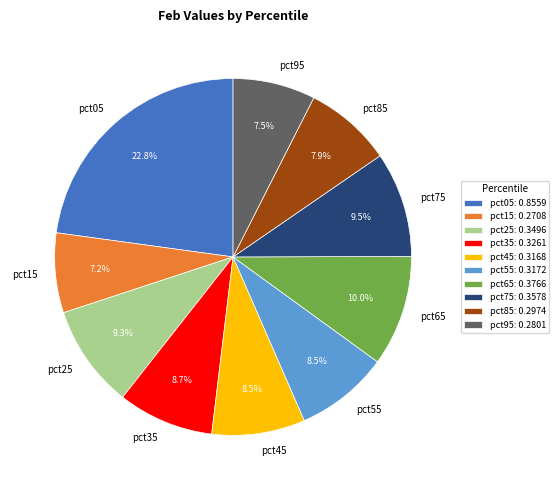

Between pct25 and pct35, which is larger?

pct25